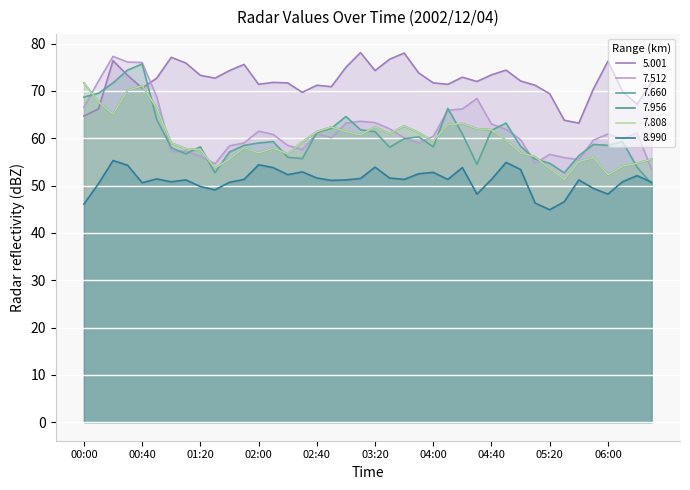

Which series has the widest spread of values?

7.660